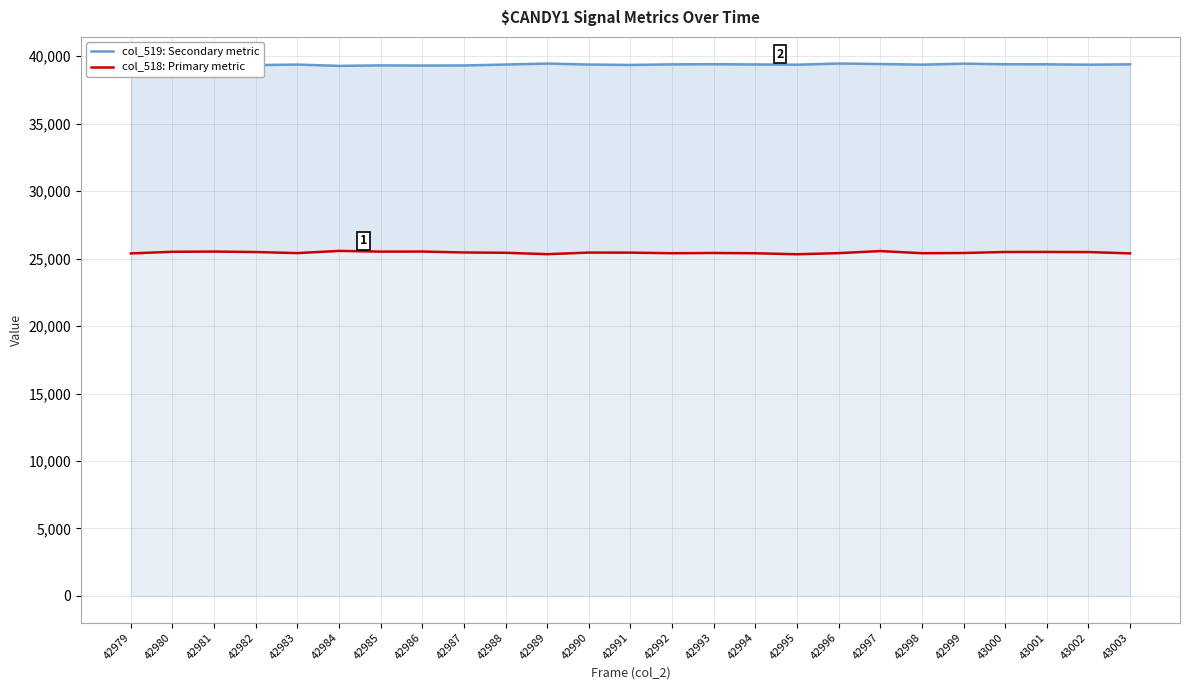

How many distinct data groups are displayed?

2